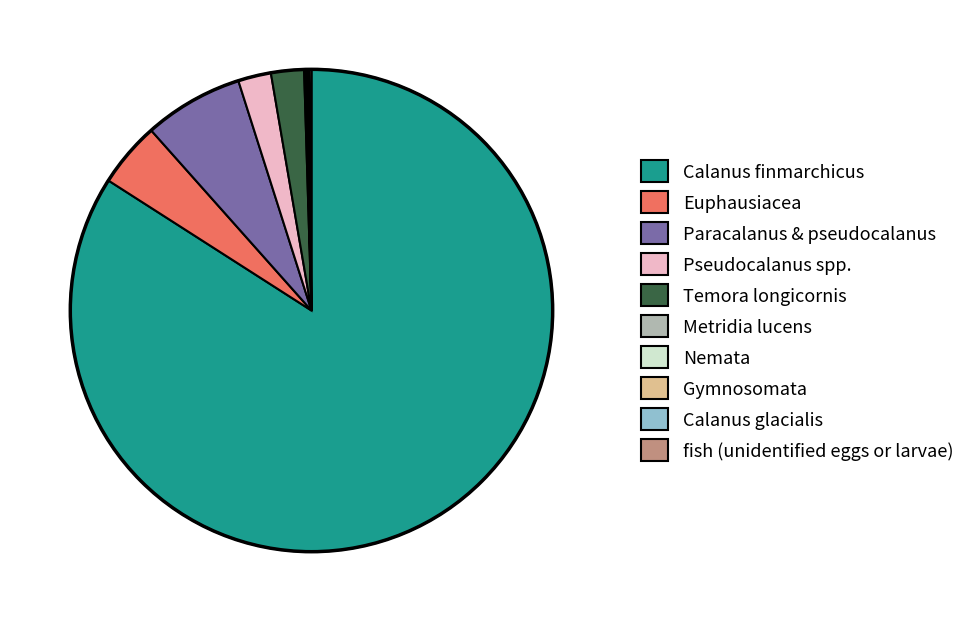

What is the largest slice in the pie chart?

Calanus finmarchicus